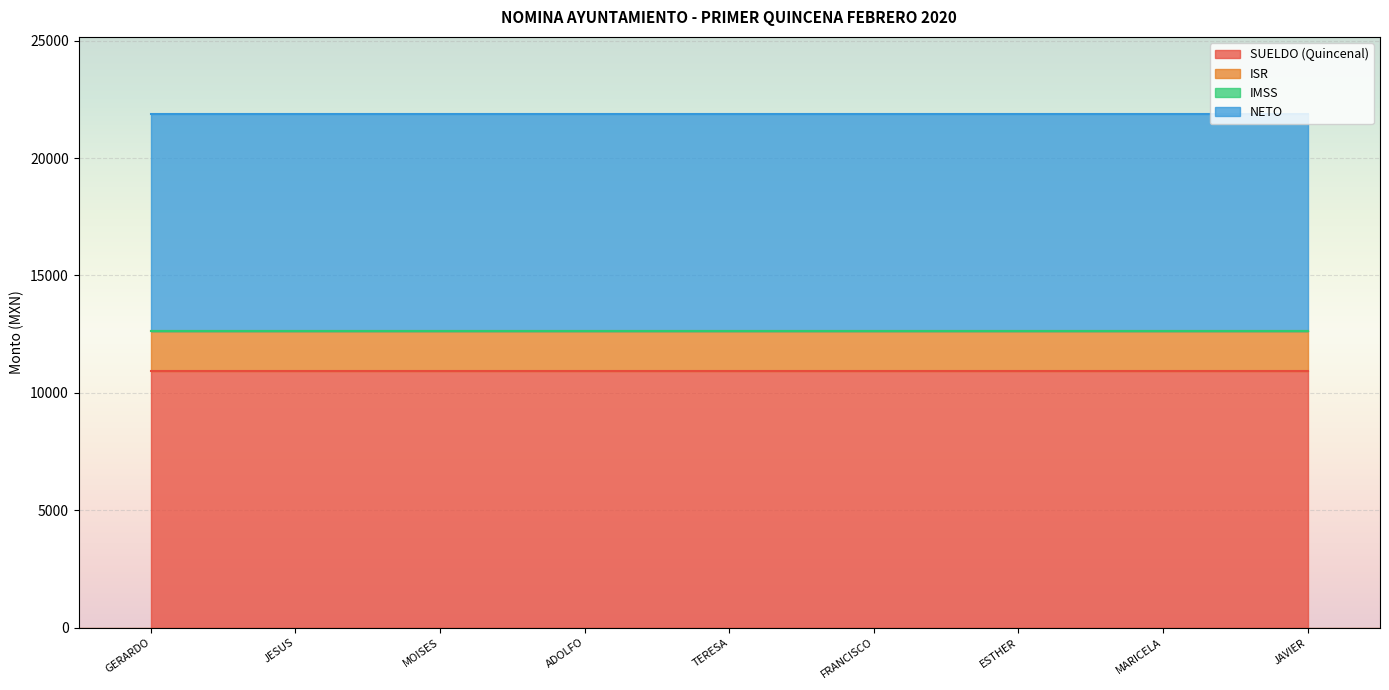

What is the total value across all series at ESTHER?

21880.1